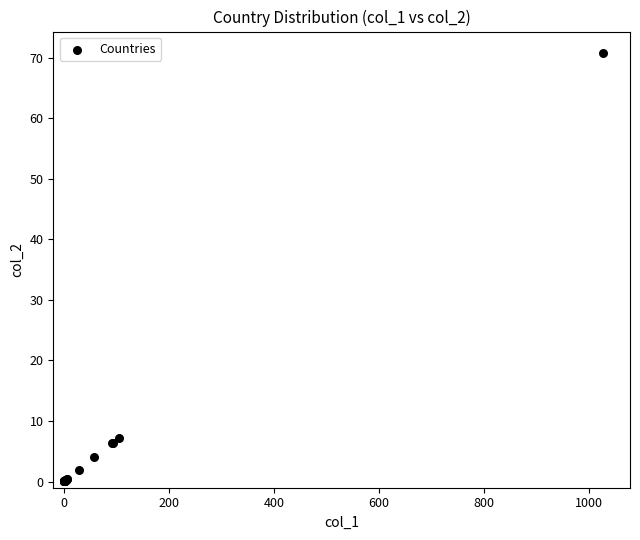

What Y value in the scatter plot is closest to 35?

7.2